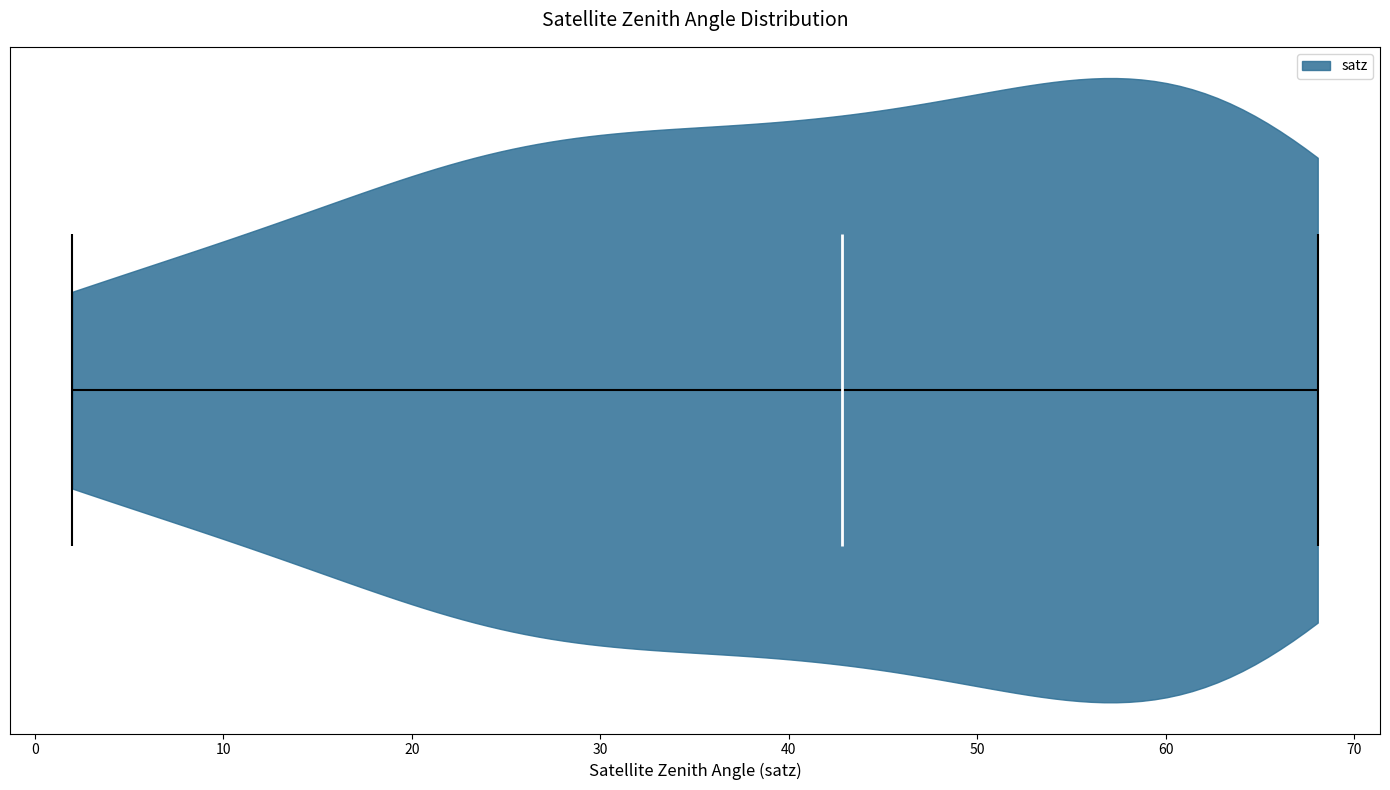

Read this violin plot against the x-axis: where its median line is, and the lowest and highest points the violin reaches. The values are not printed on the chart, so give them approximately, as read against the axis.

median line 43, lowest point 2, highest point 68